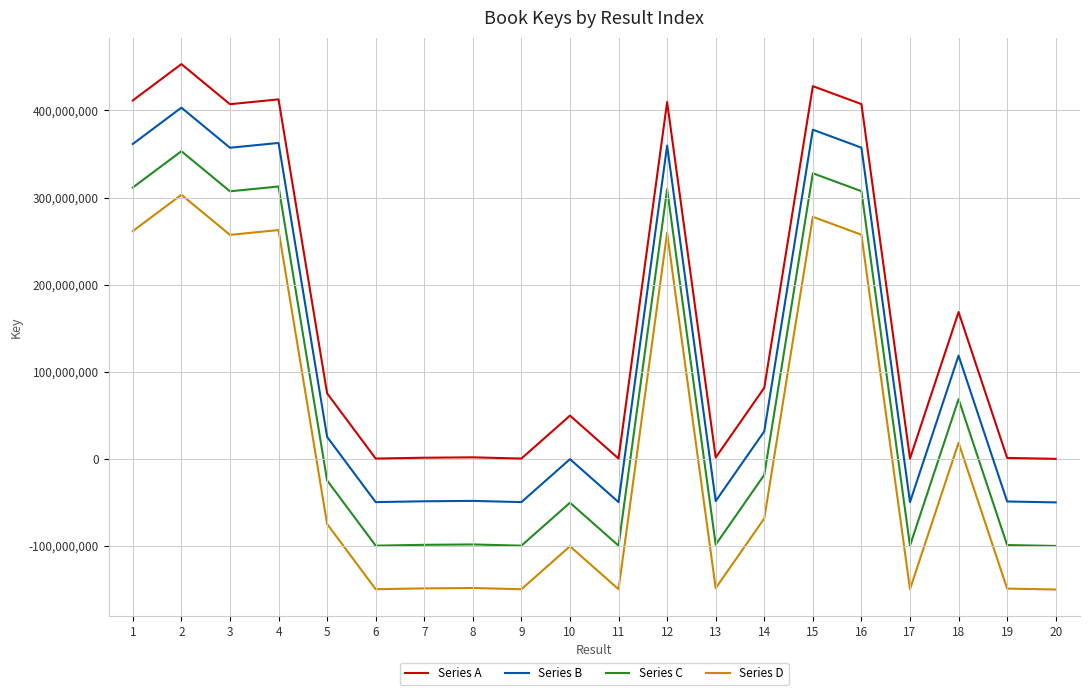

At 19, list the series in order from largest to smallest.

Series A, Series B, Series C, Series D